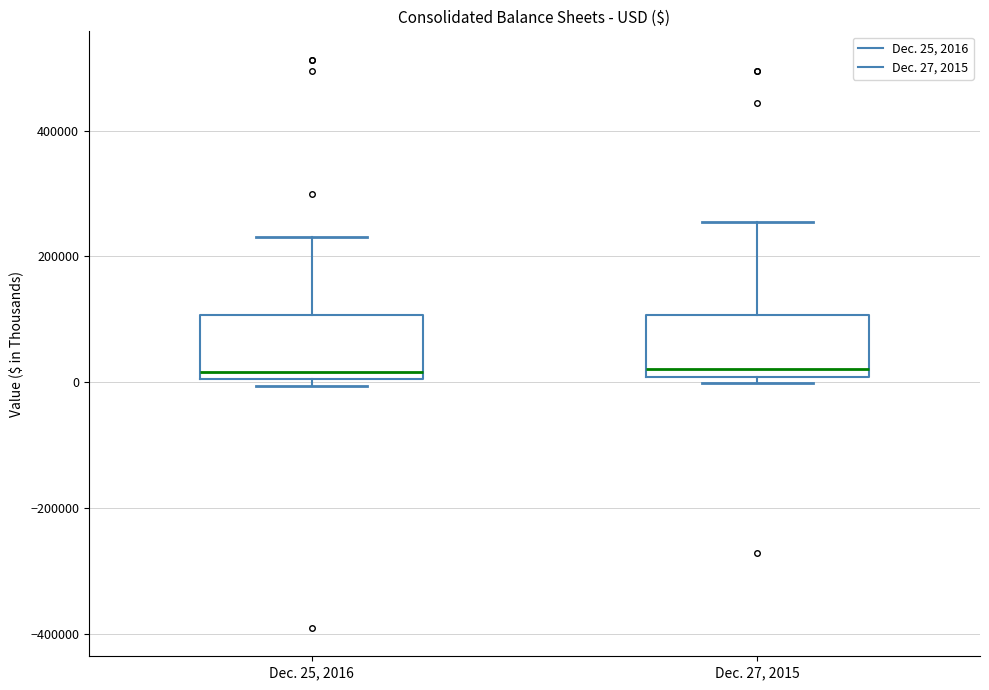

Where does the upper whisker of the box for Dec. 27, 2015 end on the y-axis? The values are not printed on the chart, so give them approximately, as read against the axis.

260000